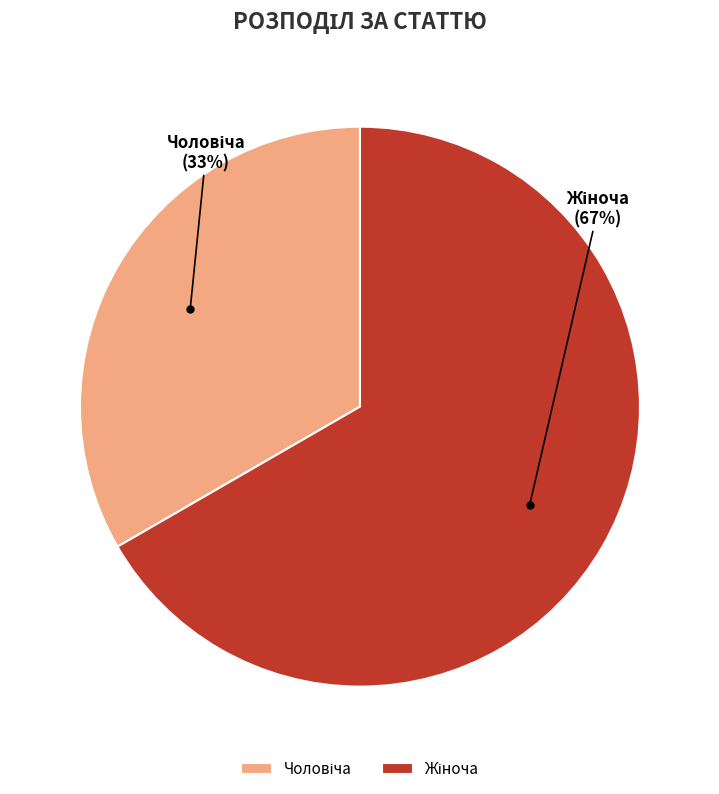

To the nearest percent, what is the average slice percentage?

50%